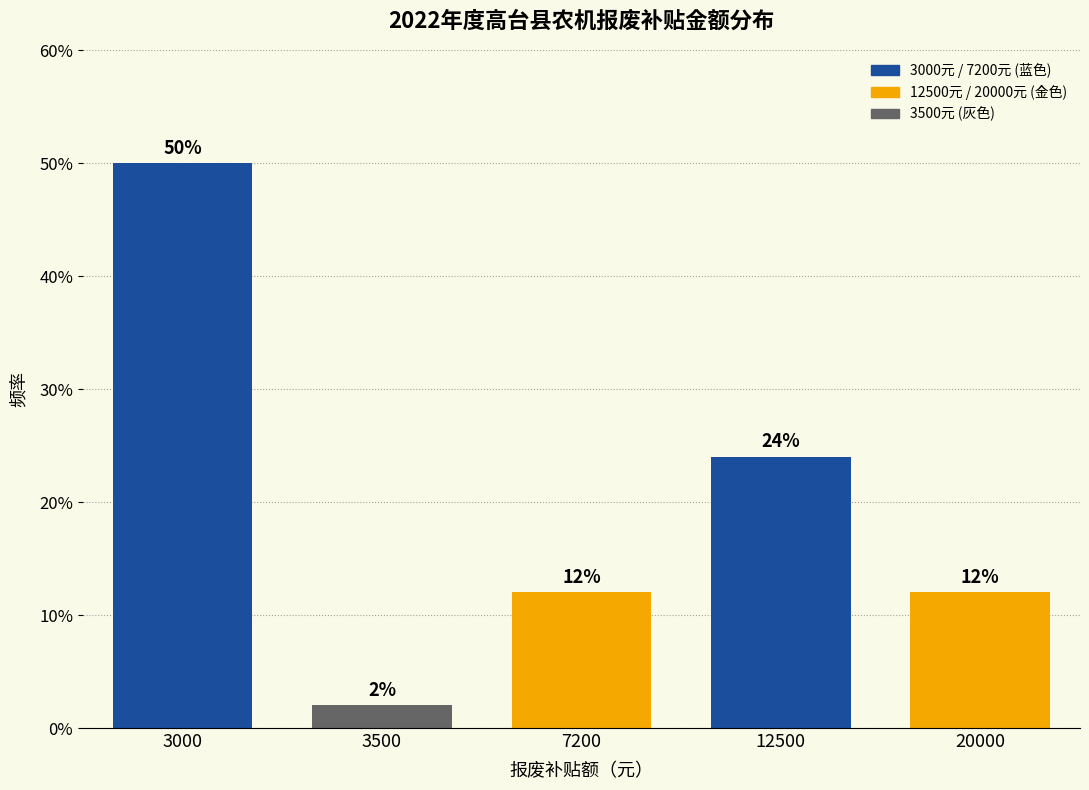

Reading right to left, extract all data points from this chart.

12	24	12	2	50